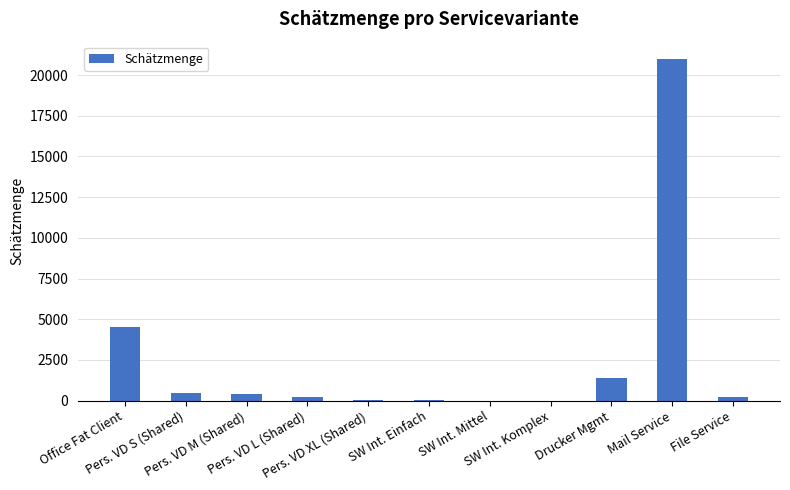

What is the greatest value displayed?

21000